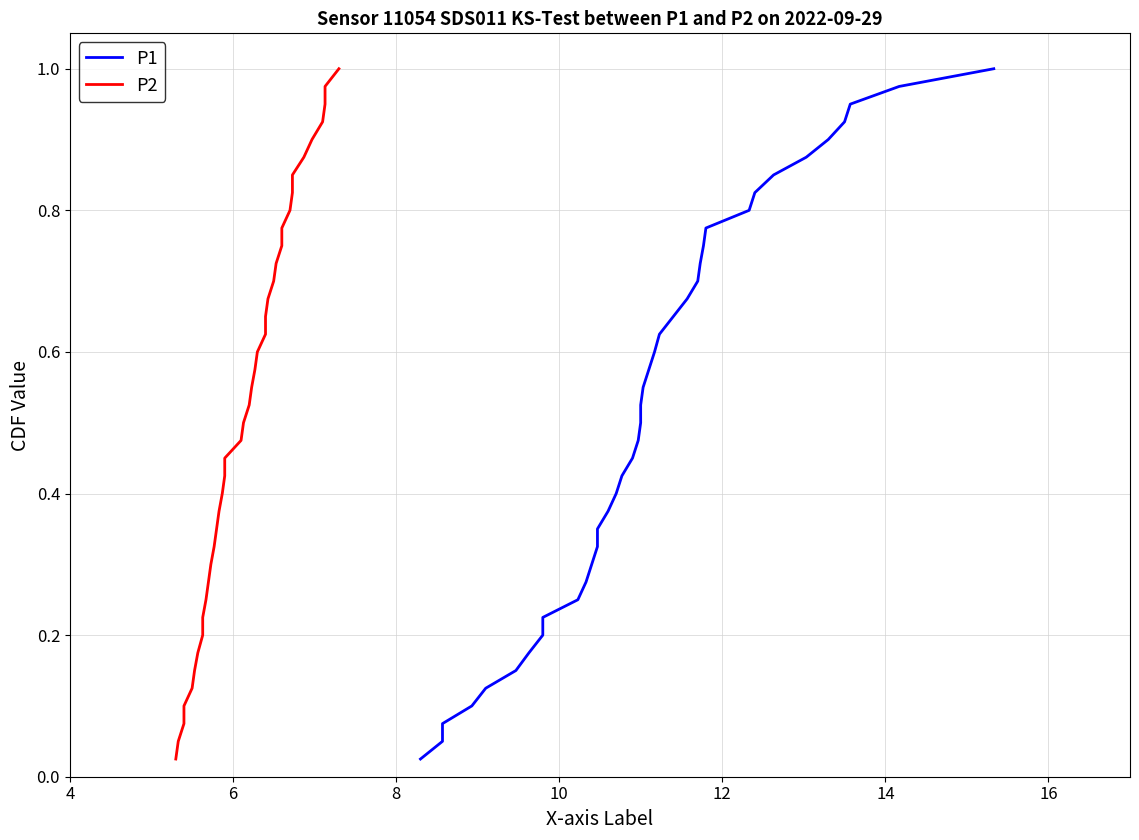

At 12, list the series in order from smallest to largest.

P1, P2